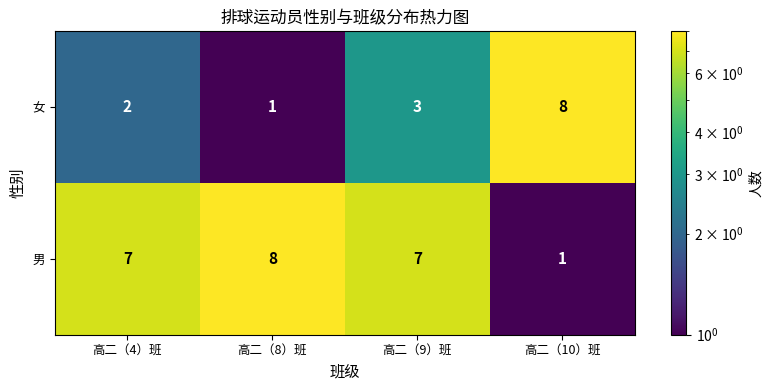

How many distinct data groups are displayed?

2